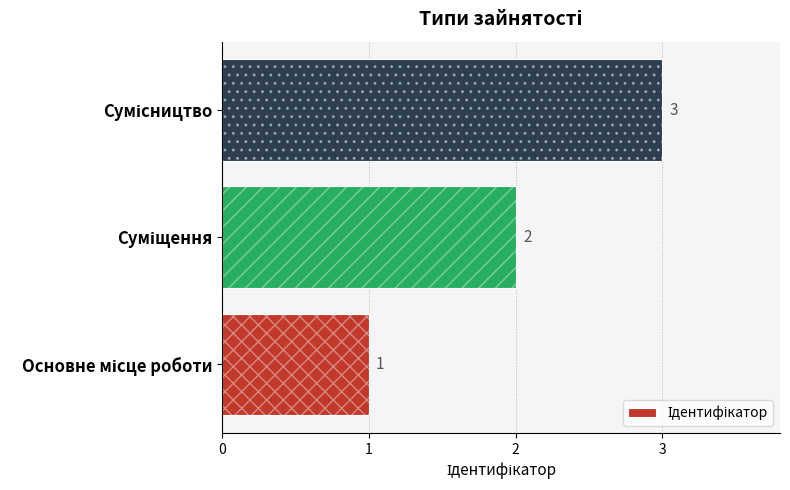

Reading right to left, extract all data points from this chart.

3	2	1